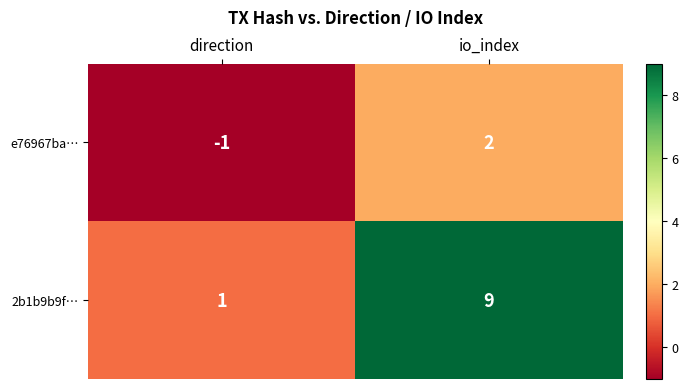

What is the minimum value shown in the chart?

-1